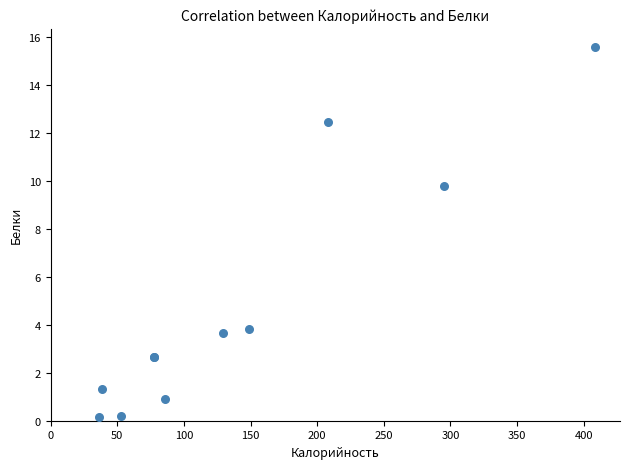

What Y value in the scatter plot is closest to 7?

9.8